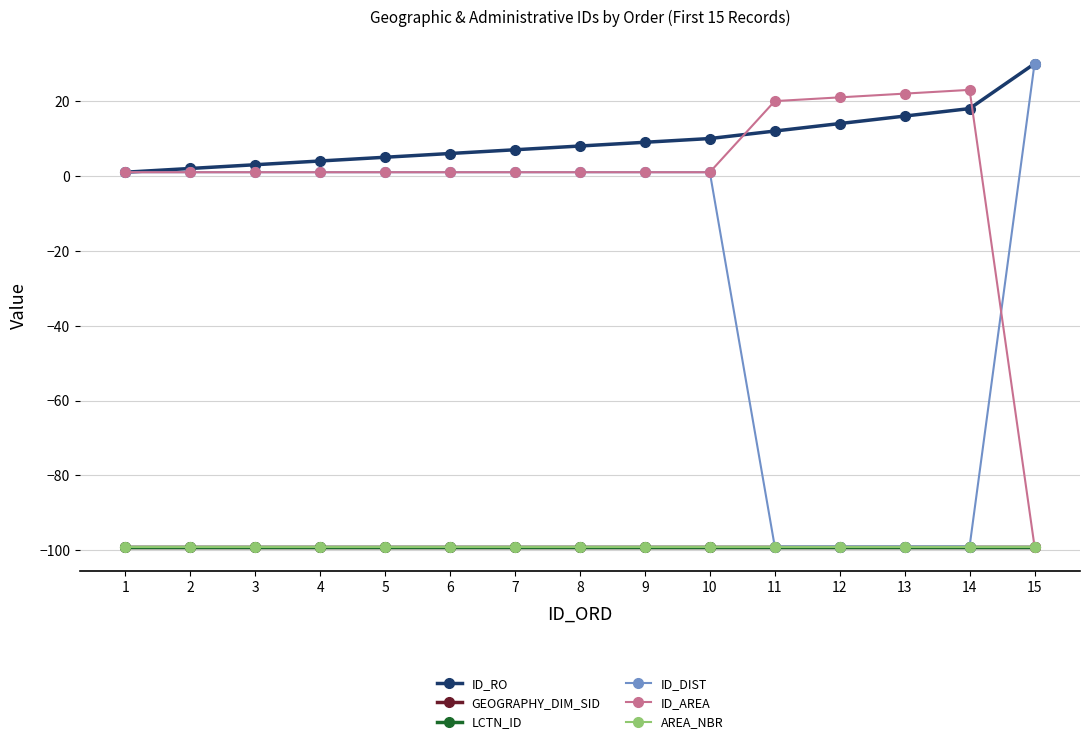

Does the chart display data point markers on the line(s)?

Yes